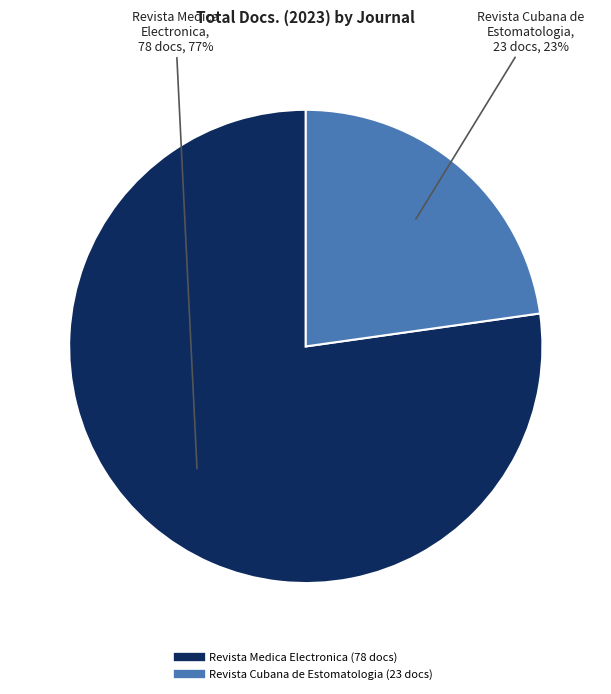

To the nearest percent, what percentage of the pie is Revista Medica Electronica?

77%